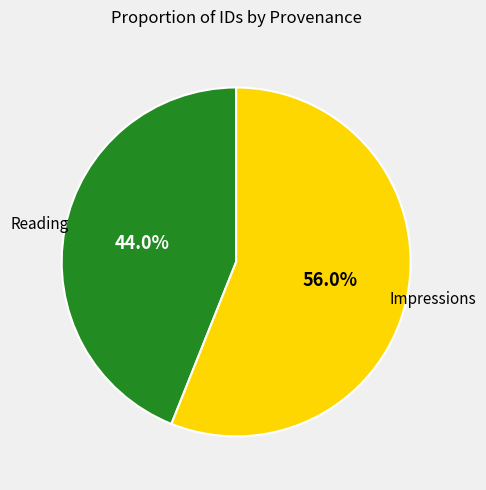

Does any single category account for the majority?

Yes